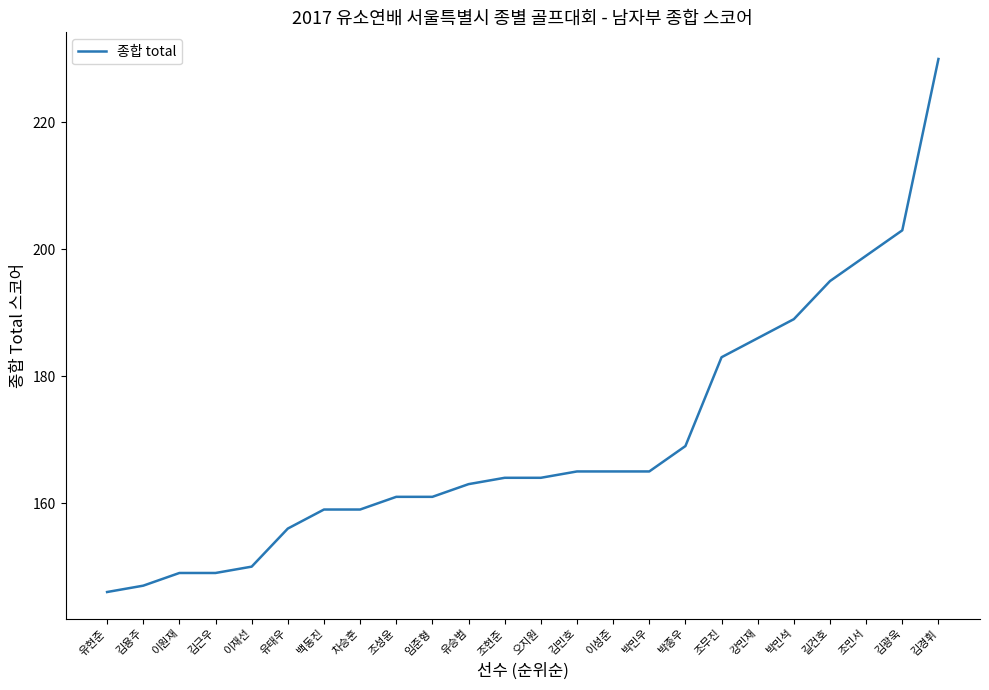

Count the number of data series in this chart.

1